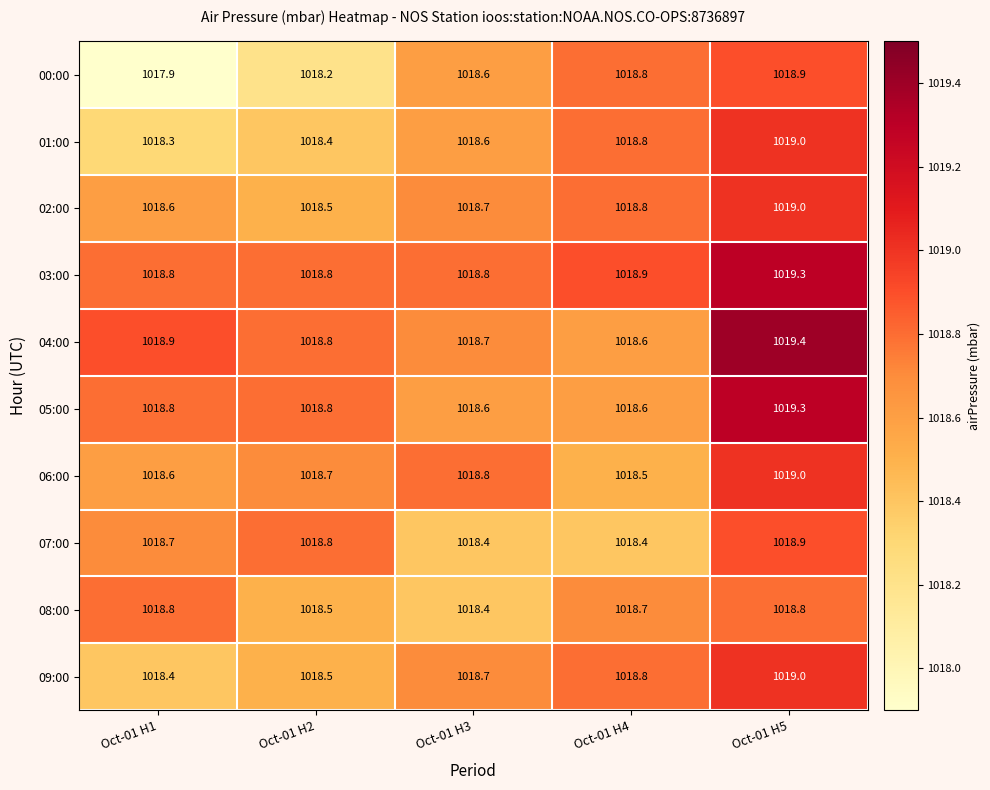

What is the spread (max minus min) of values at Oct-01 H2?

0.6